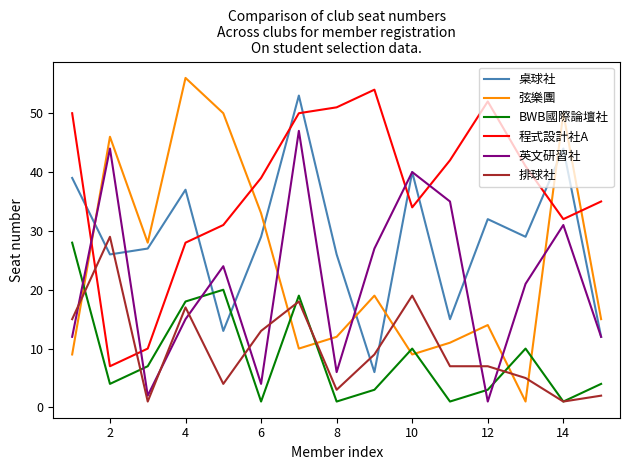

What is the highest value of the 桌球社 series?

53